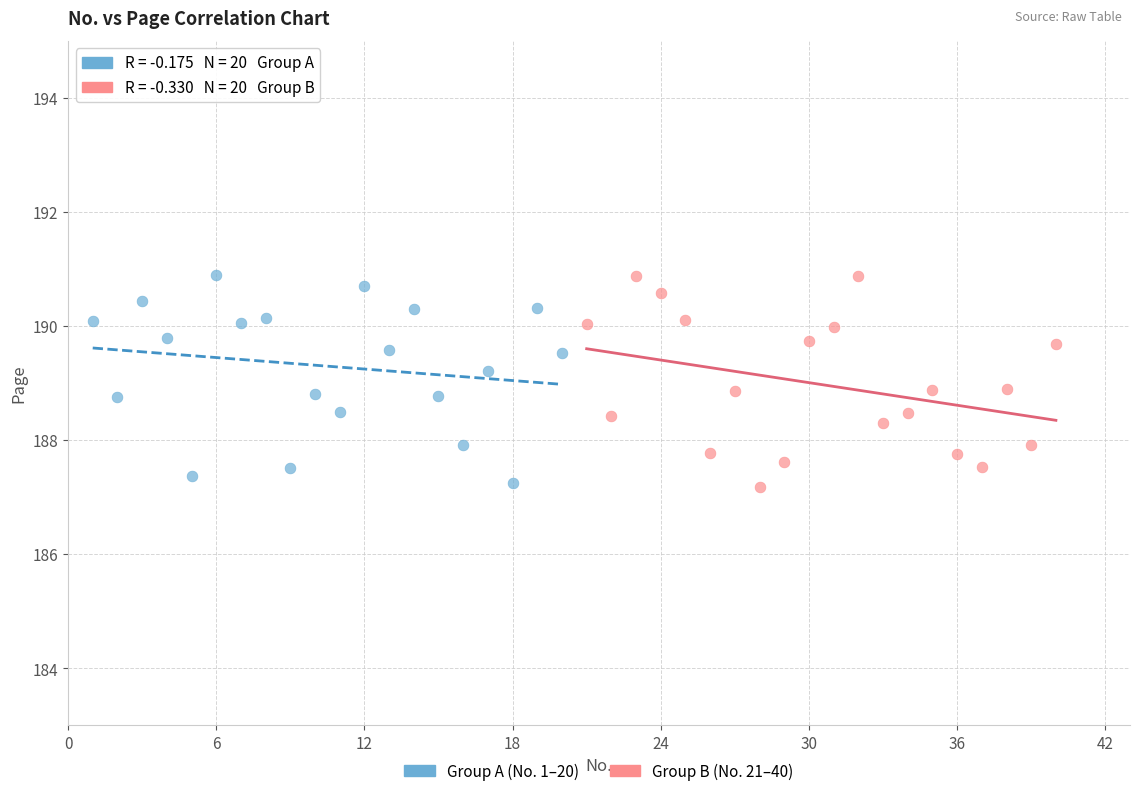

What are all the series names shown in the legend?

Group A (No. 1–20), Group B (No. 21–40)